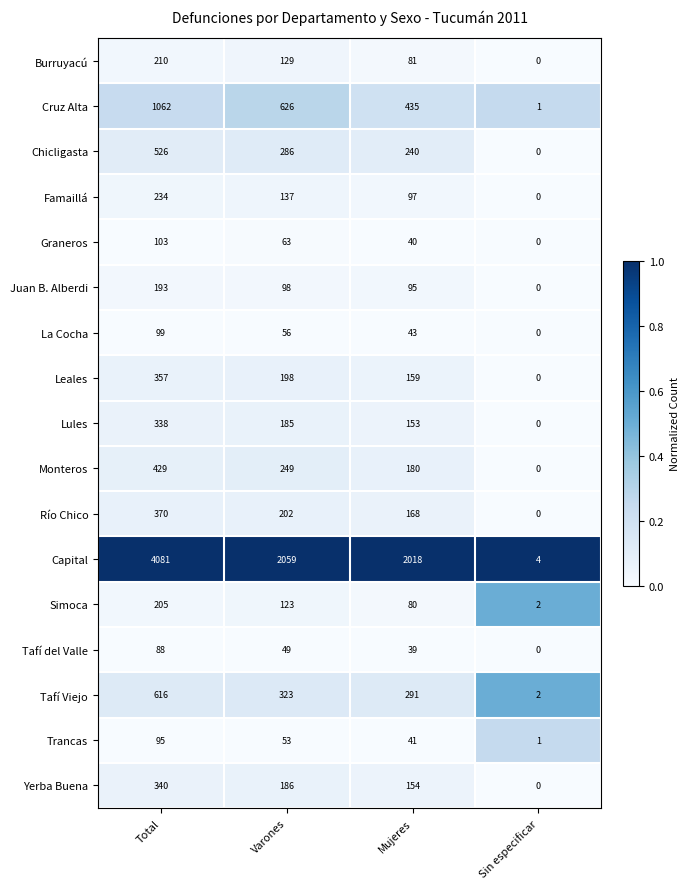

Read the Capital value at Mujeres, to the nearest 50.

2000